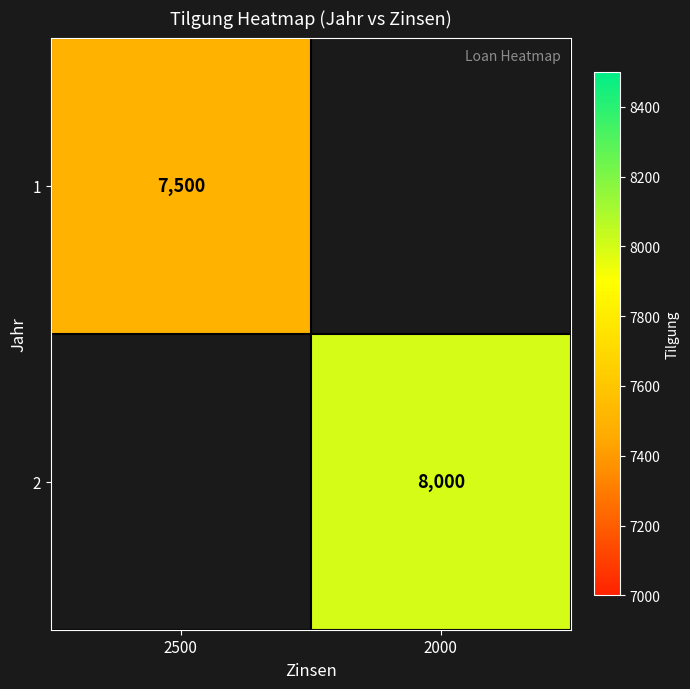

What is the maximum value shown in the chart?

8000.0